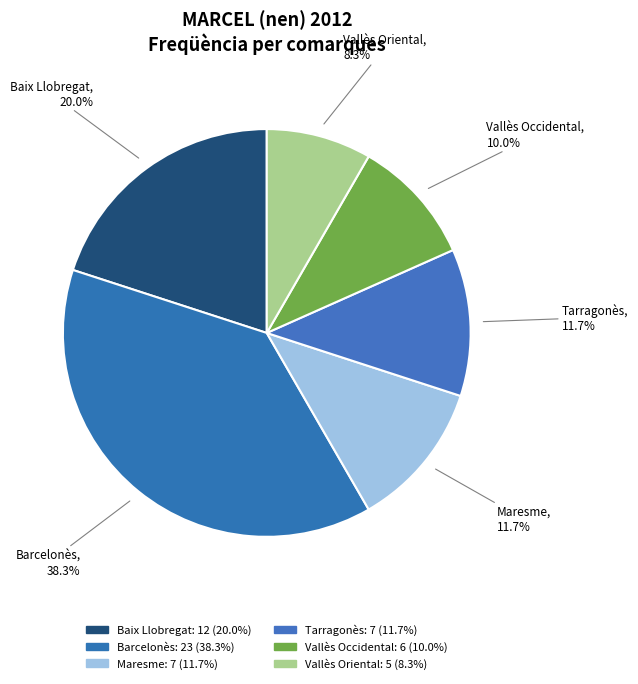

Which category has the biggest portion of the pie?

Barcelonès